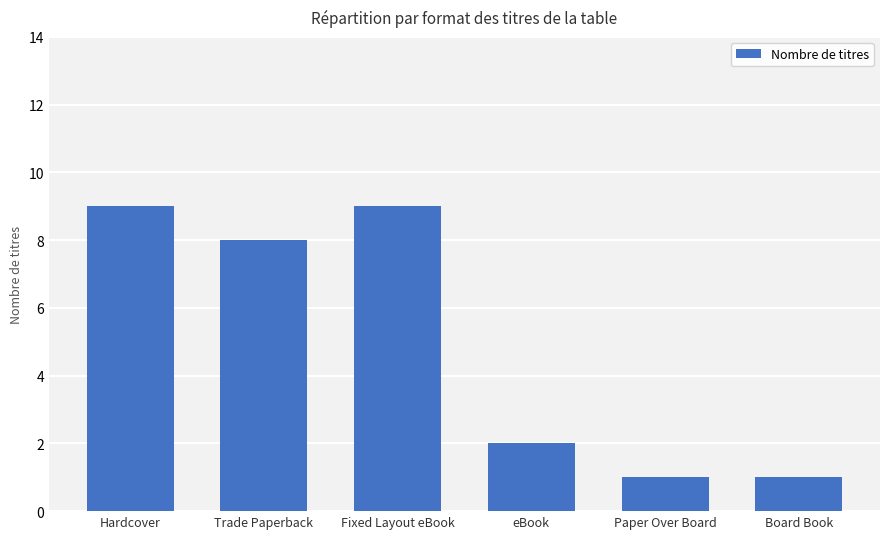

What is the average value?

5